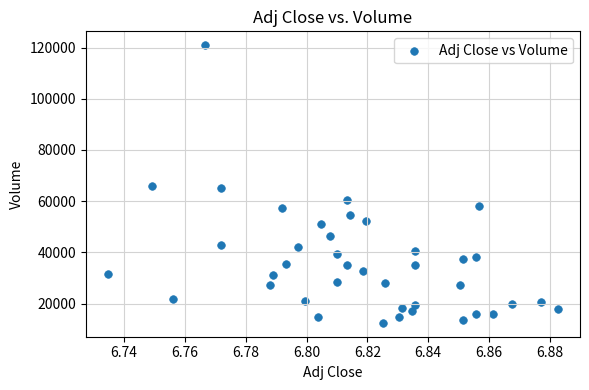

How many points are shown in the scatter plot?

40